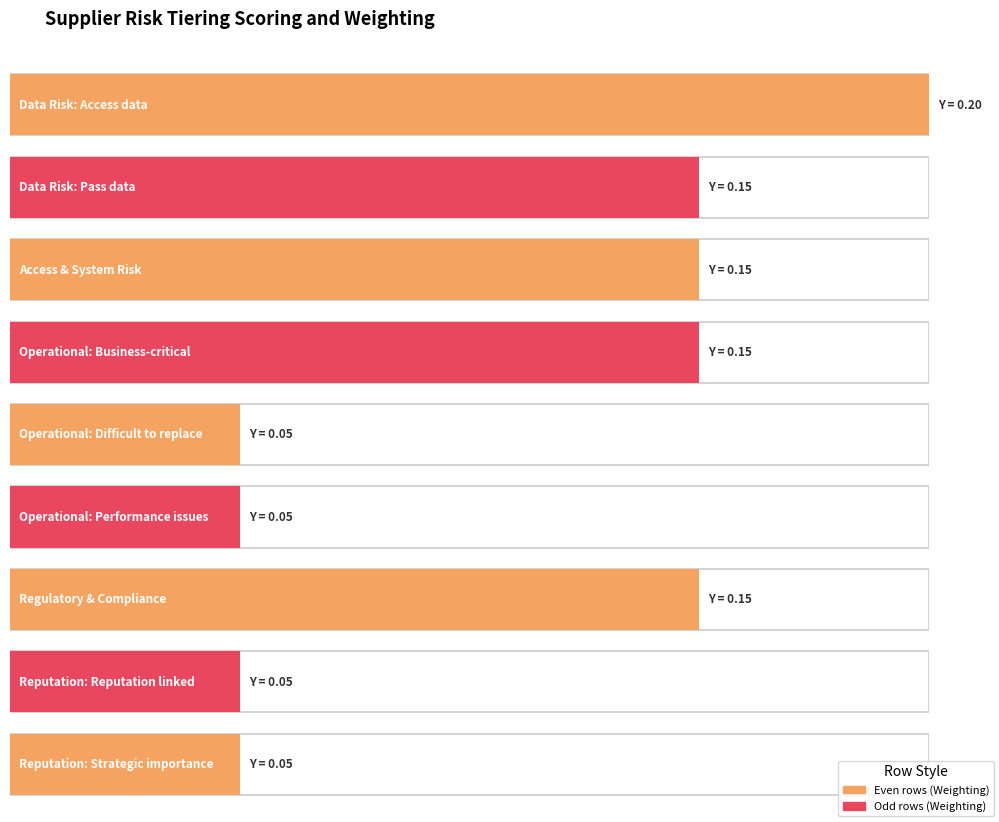

List the labels in order of value, largest first.

Data Risk: Access data, Data Risk: Pass data, Access & System Risk, Operational: Business-critical, Regulatory & Compliance, Operational: Difficult to replace, Operational: Performance issues, Reputation: Reputation linked, Reputation: Strategic importance